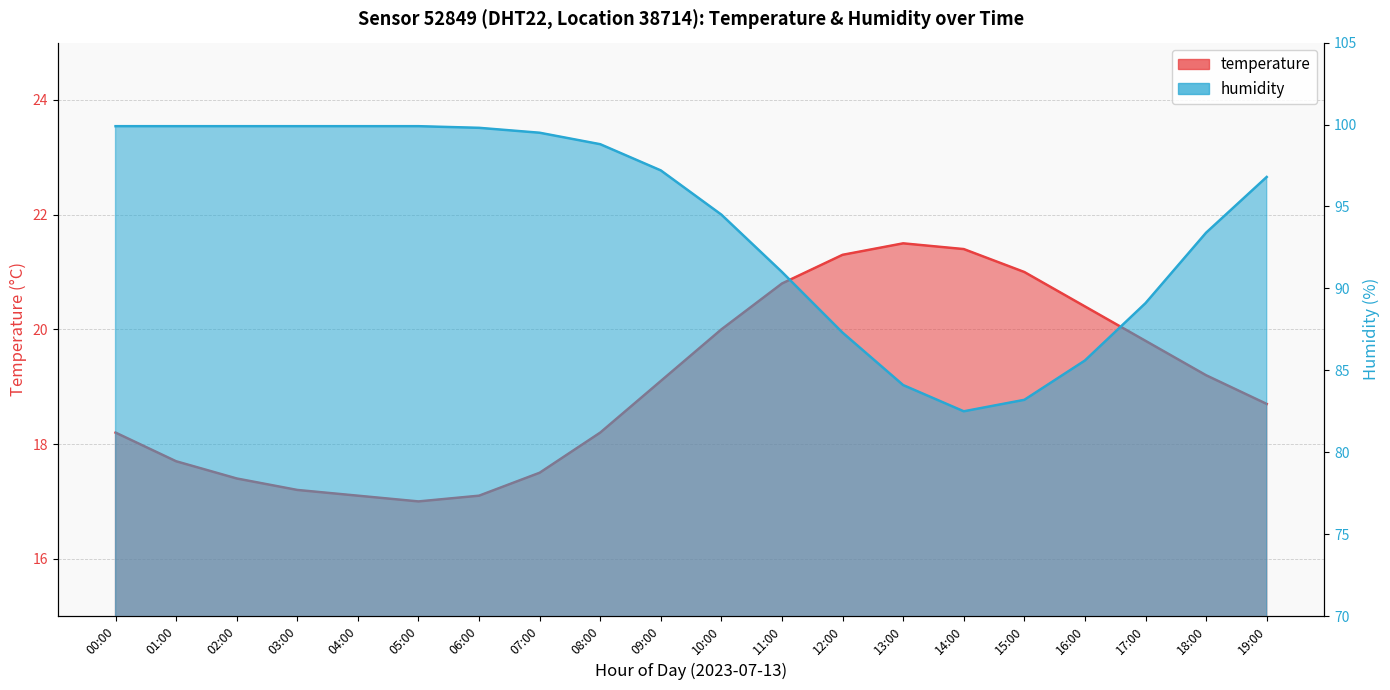

What is the label of the 1st point from the right?

19:00